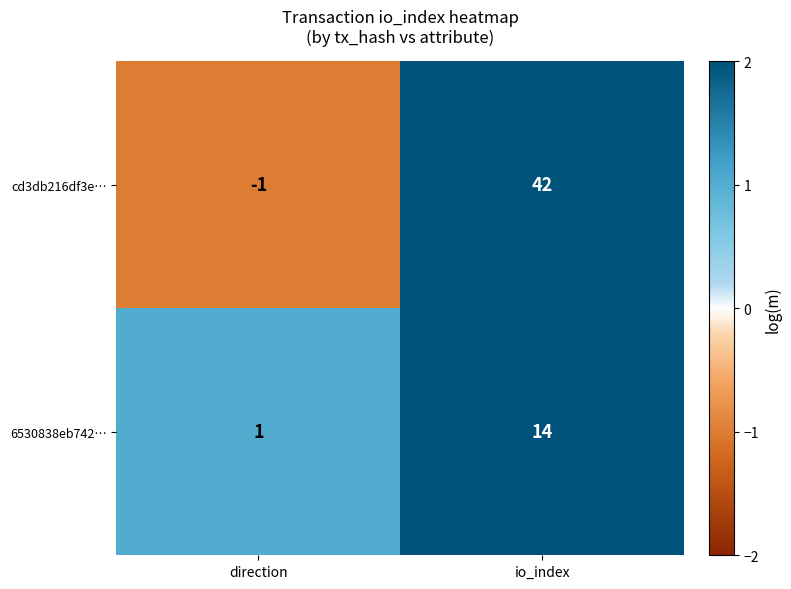

How many values in the 6530838eb742… series are below 14?

1